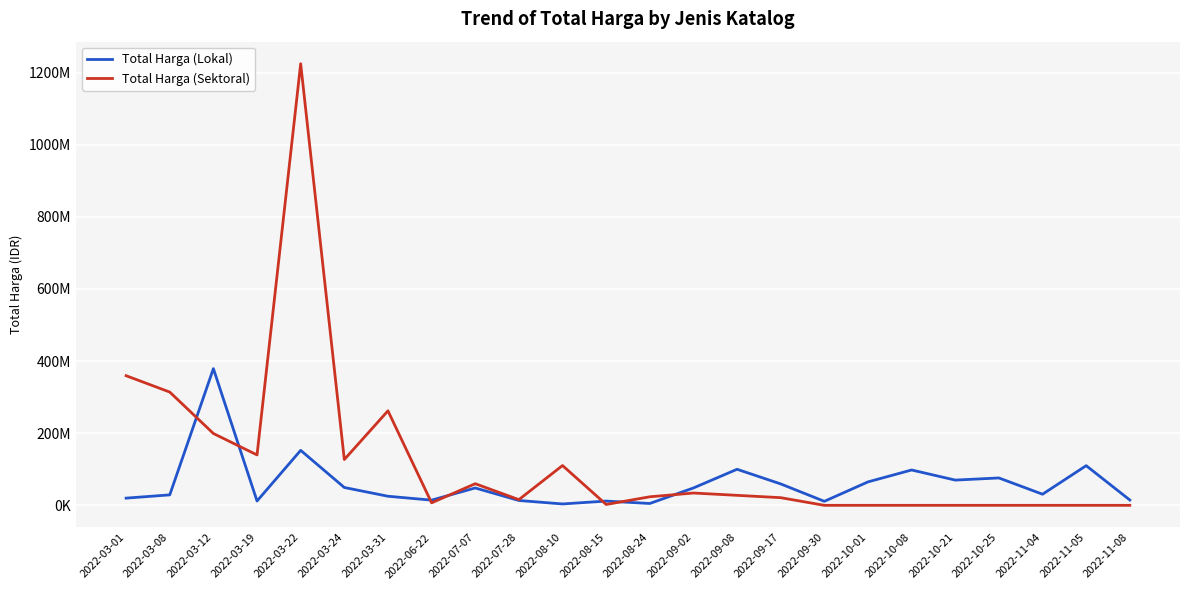

Reading left to right, extract all data points from this chart.

Total Harga (Lokal): 19950000	29000000	379075000	12000000	152477000	49478000	25200000	14400000	48140000	13442000	3825000	11800000	5093000	48140000	100000000	59375000	11100000	65000000	98000000	70000000	75920000	30800000	110000000	14750000
Total Harga (Sektoral): 359500000	314121780	199200000	139800000	1224682000	127000000	262118150	6936000	59935000	15787200	110389990	2395750	23680800	34132505	27720000	21231000	0	0	0	0	0	0	0	0